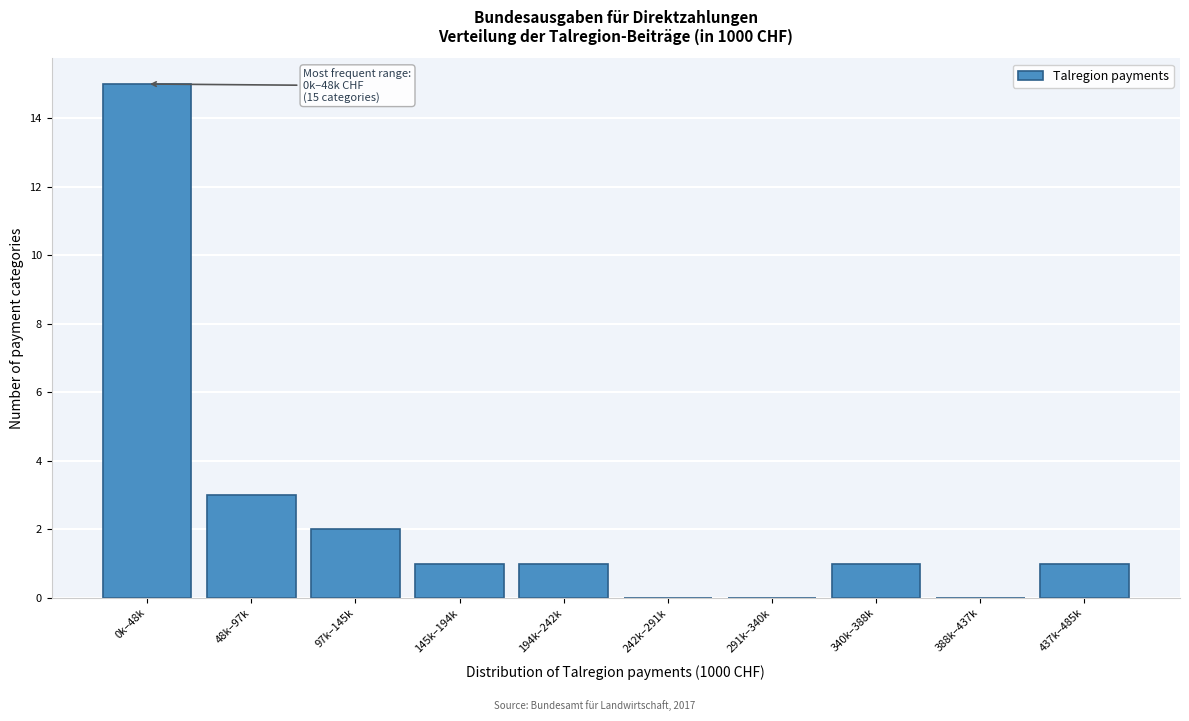

Reading right to left, list all the values displayed in this chart.

437k–485k=1	388k–437k=0	340k–388k=1	291k–340k=0	242k–291k=0	194k–242k=1	145k–194k=1	97k–145k=2	48k–97k=3	0k–48k=15